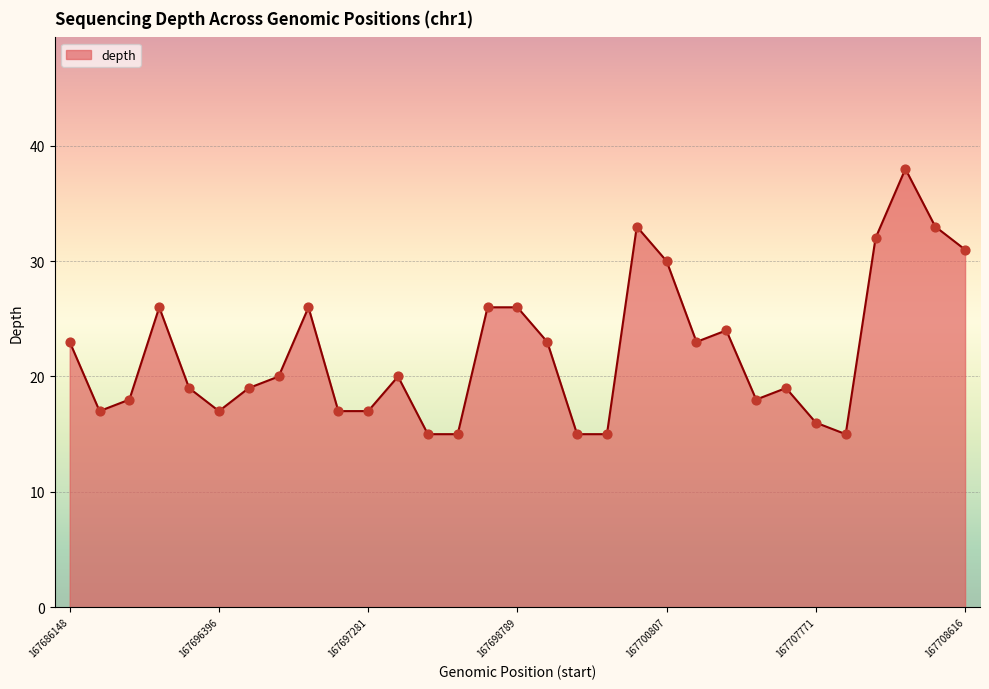

What is the greatest value displayed?

38